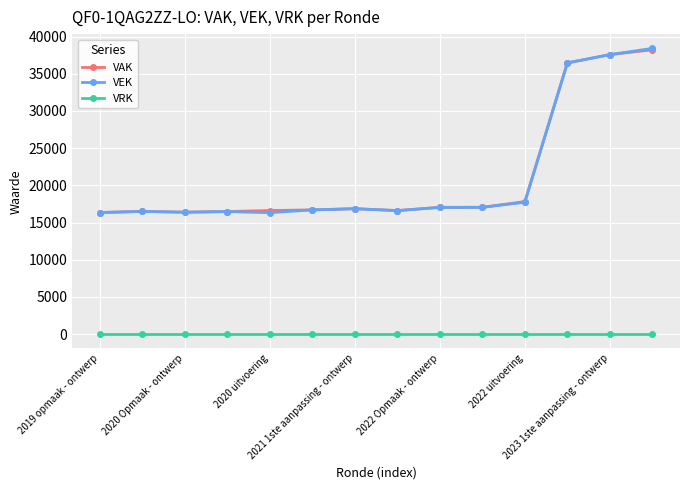

What is the label of the 2nd point from the right?

2023 1ste aanpassing - ontwerp